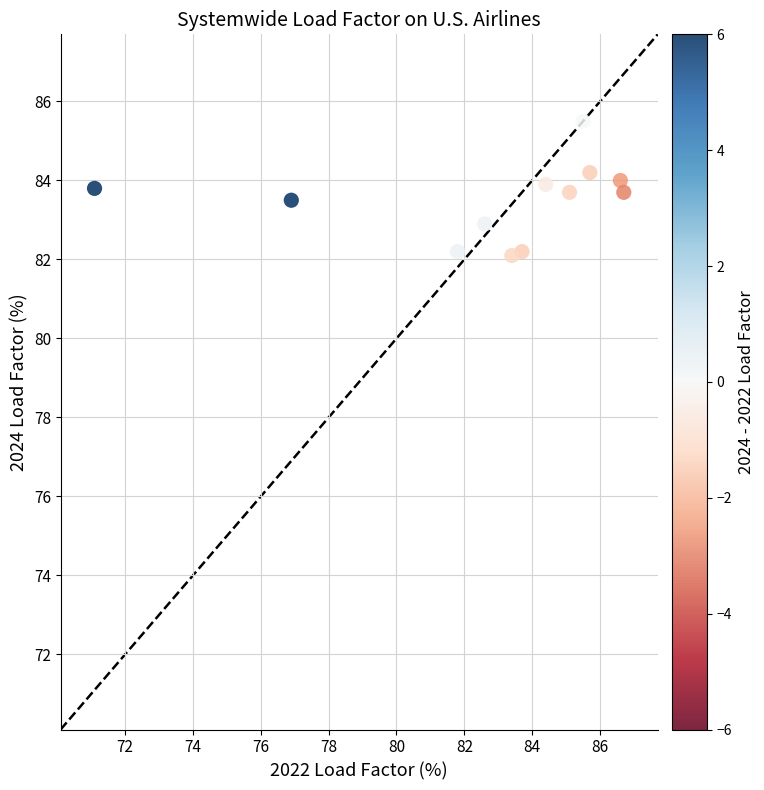

What is the average Y value?

83.5